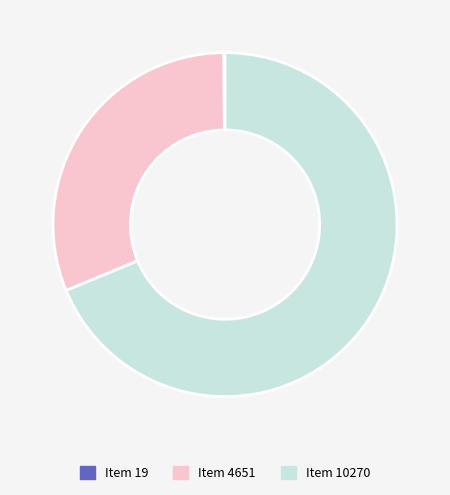

The Item 10270 slice represents 55% of the pie. True or false?

False